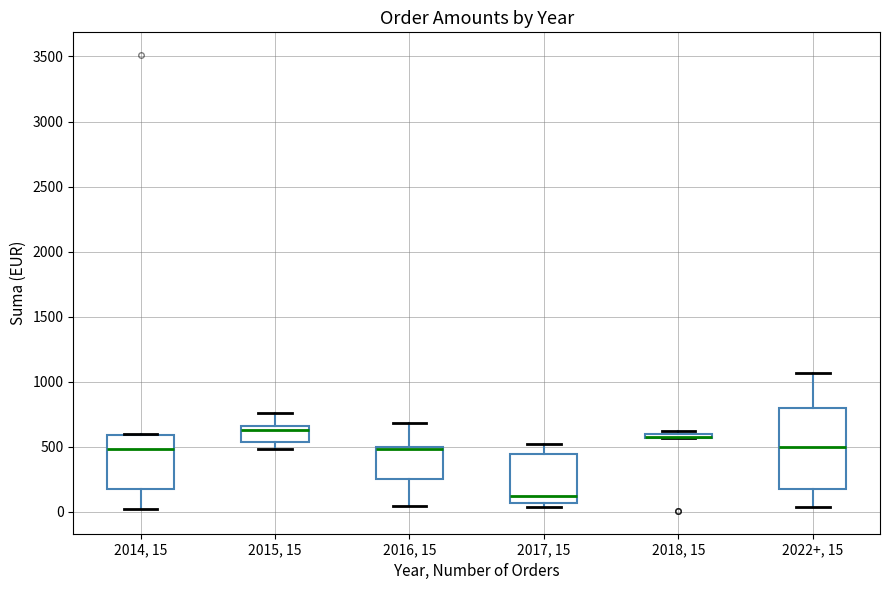

Where does the upper whisker of the box for 2016, 15 end on the y-axis? The values are not printed on the chart, so give them approximately, as read against the axis.

700